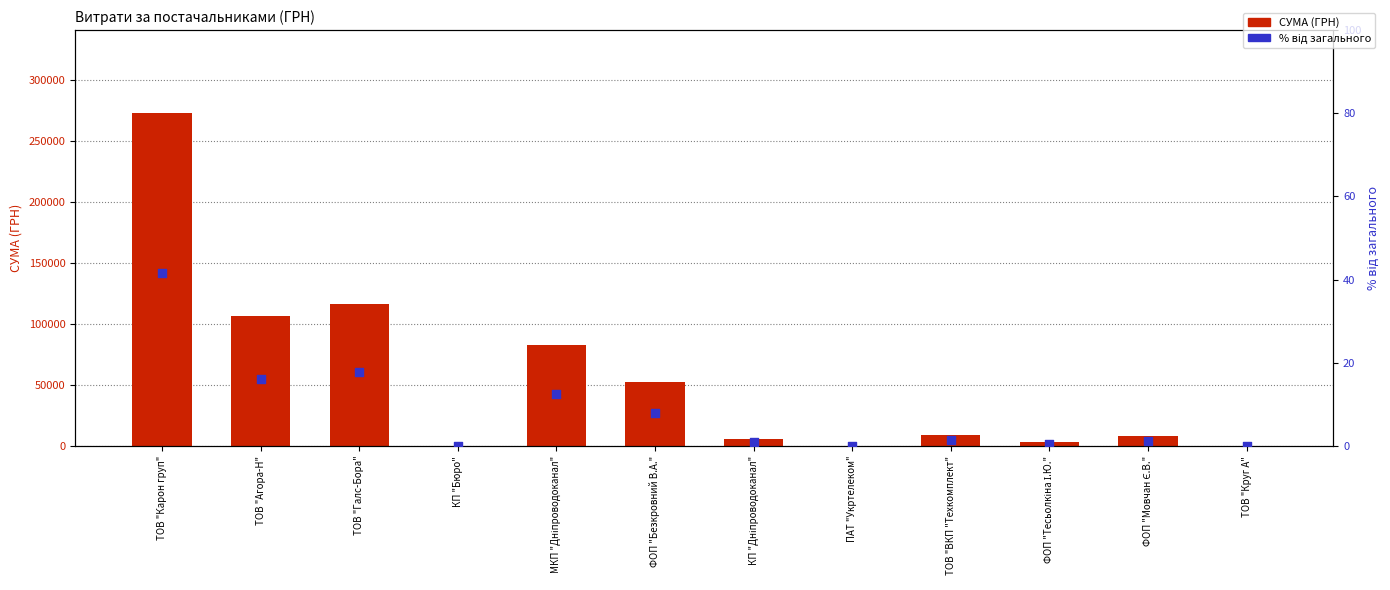

At how many categories does at least one series exceed 200843?

1